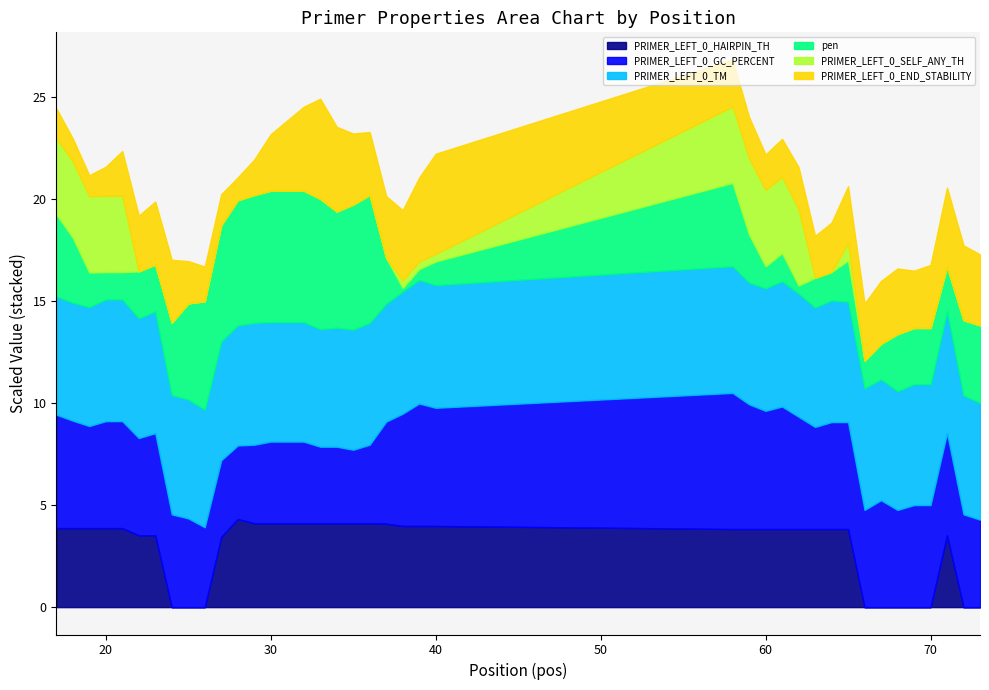

What is the lowest value of the PRIMER_LEFT_0_END_STABILITY series?

1.3